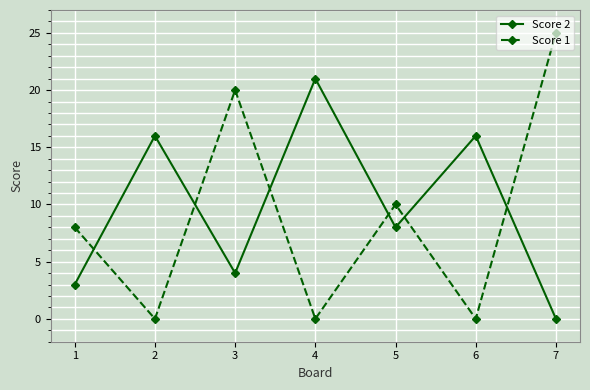

What is the sum of all Score 1 values?

63